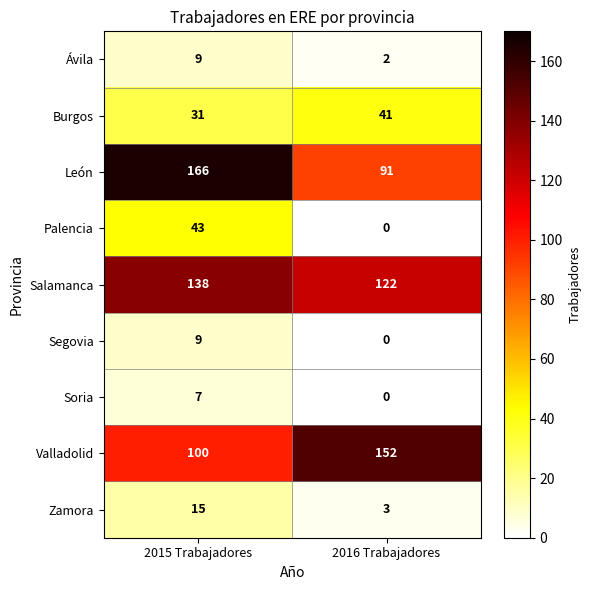

Rank the categories by Salamanca value from lowest to highest.

2016 Trabajadores, 2015 Trabajadores